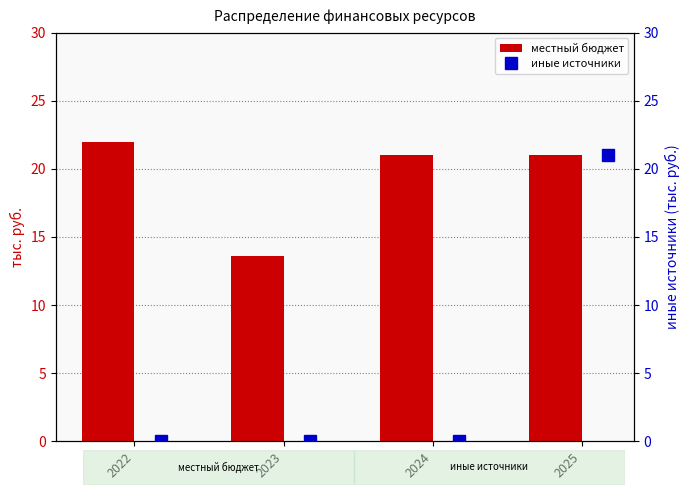

True or false: местный бюджет has a value of 6.8 at 2023.

False